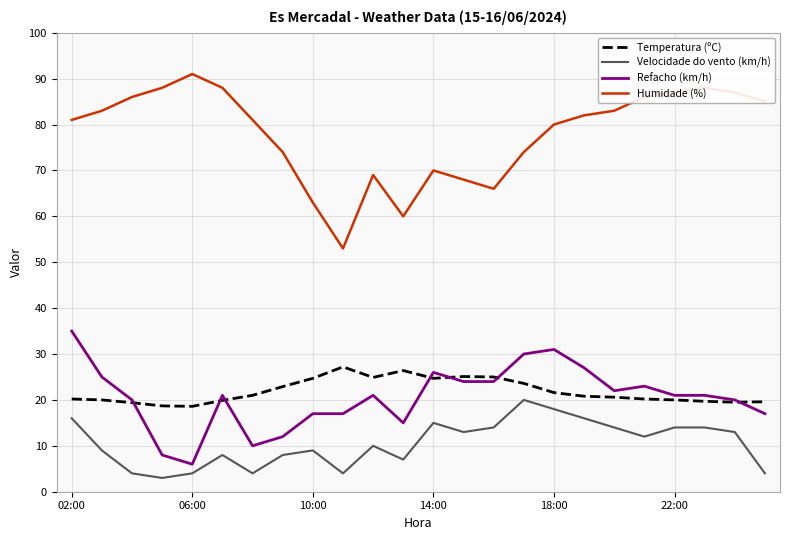

Which series has the largest range (max minus min)?

Humidade (%)